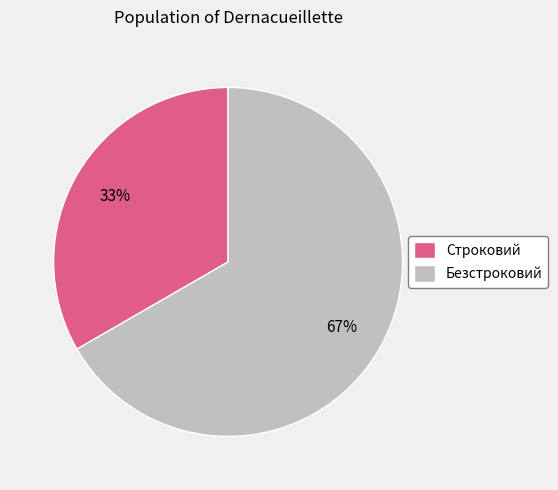

Which category has the smallest portion of the pie?

Строковий